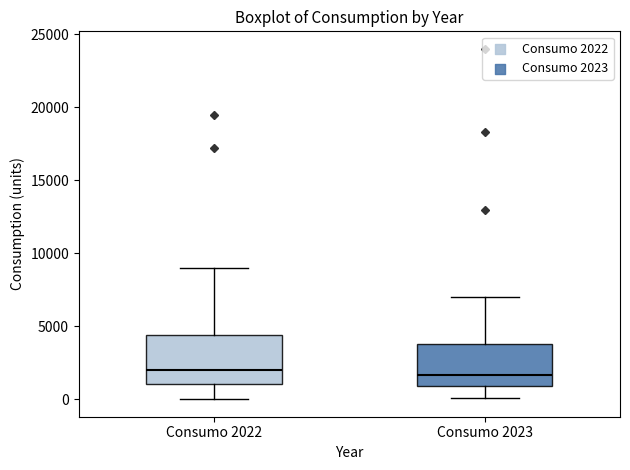

Where does the upper whisker of the box for Consumo 2023 end on the y-axis? The values are not printed on the chart, so give them approximately, as read against the axis.

7000